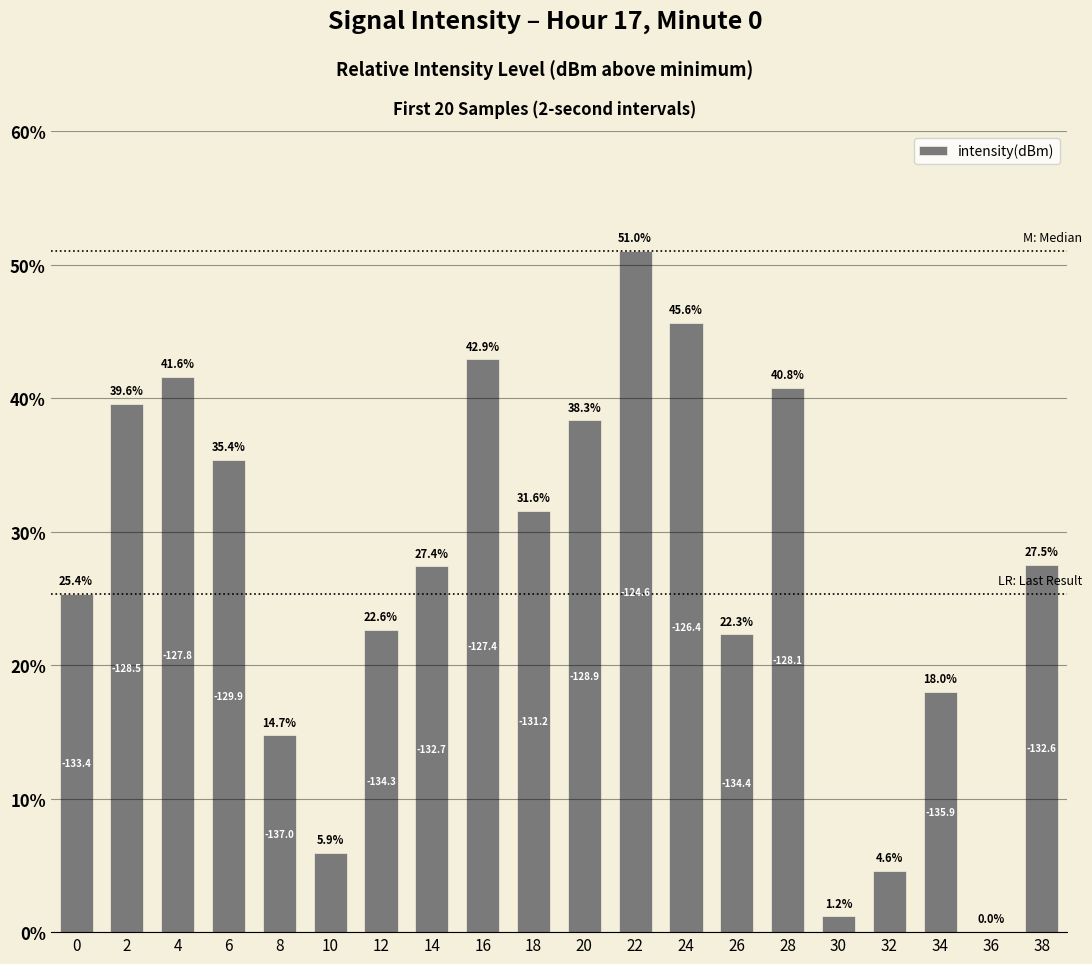

Is it true that the value at 14 is 27.4?

True